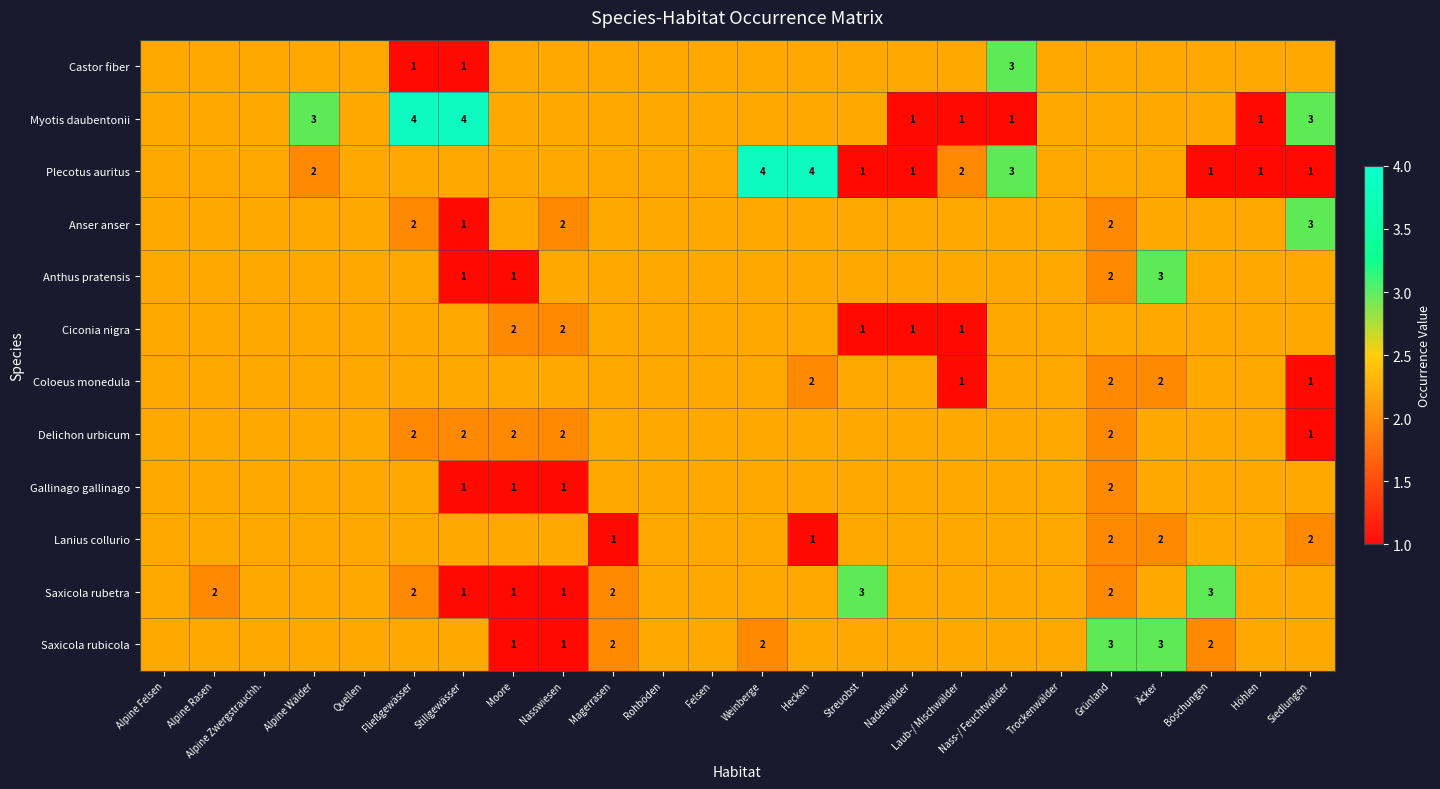

Which has a higher value, Alpine Felsen or Nass-/ Feuchtwälder?

Nass-/ Feuchtwälder